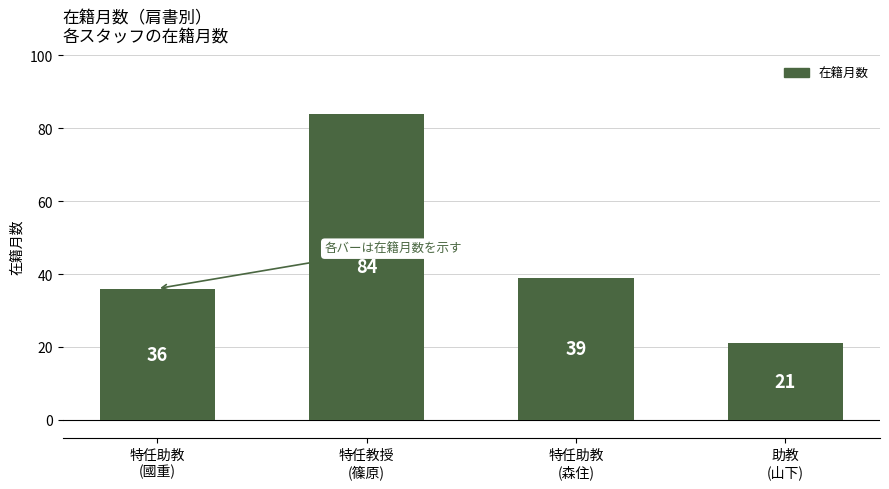

Reading right to left, what are all the values shown in this chart?

助教
(山下)=21	特任助教
(森住)=39	特任教授
(篠原)=84	特任助教
(國重)=36